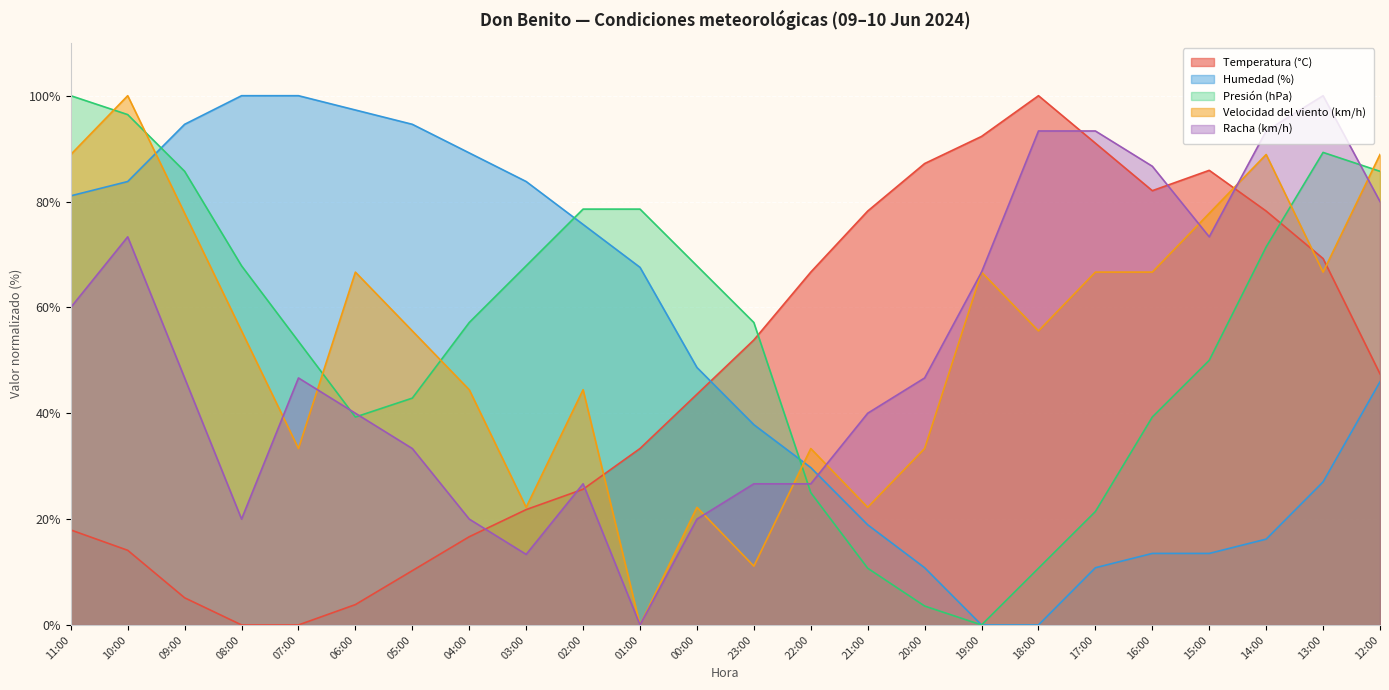

Is it true that Humedad (%) equals -58.2 at 19:00?

False